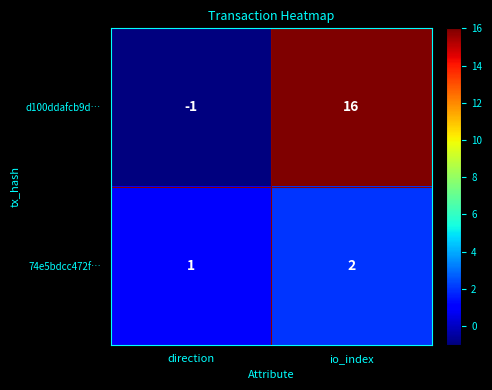

Count the number of categories in the chart.

2